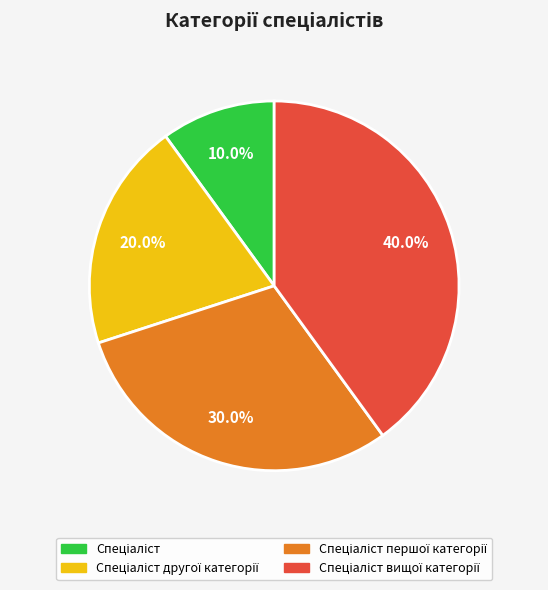

Is there a majority slice in this chart?

No